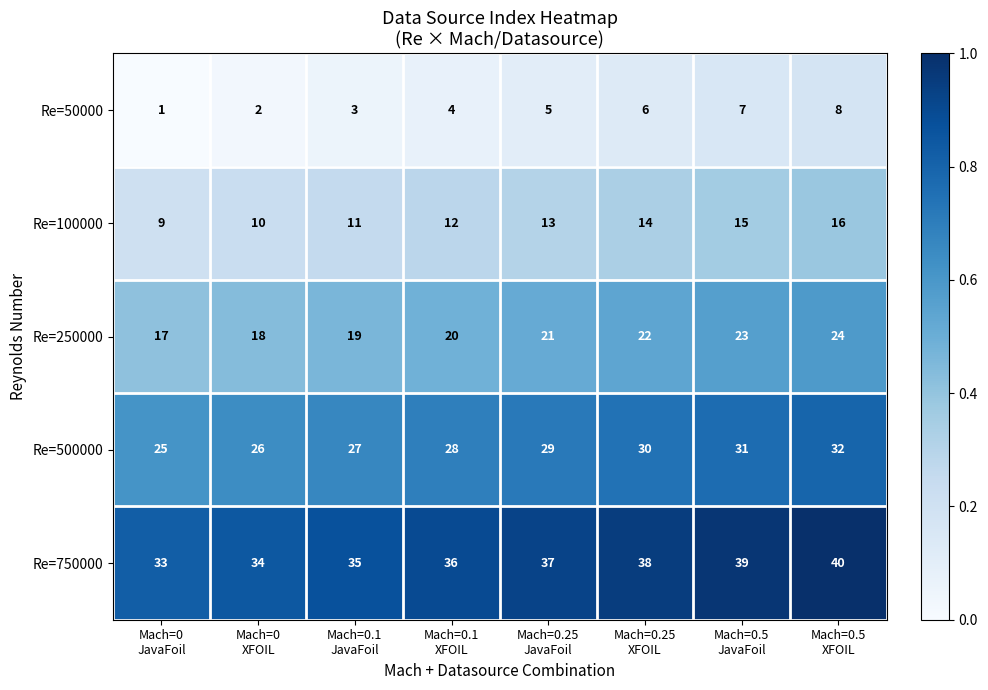

List the series in order of their peak value, highest first.

Re=750000, Re=500000, Re=250000, Re=100000, Re=50000